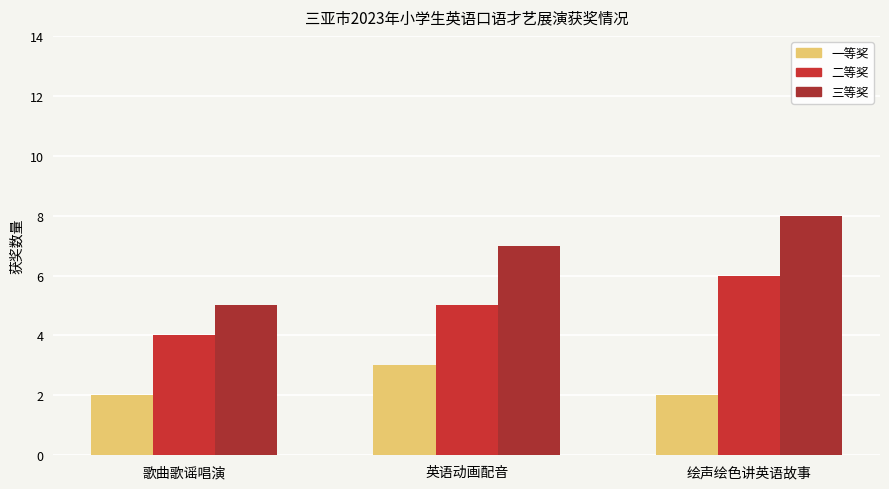

What is the label of the 2nd bar from the left?

英语动画配音